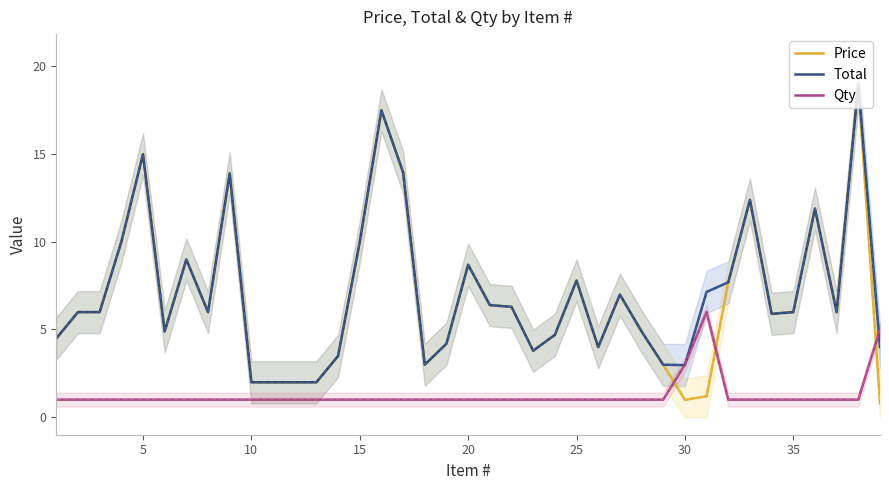

How many times do Qty and Price cross each other?

3